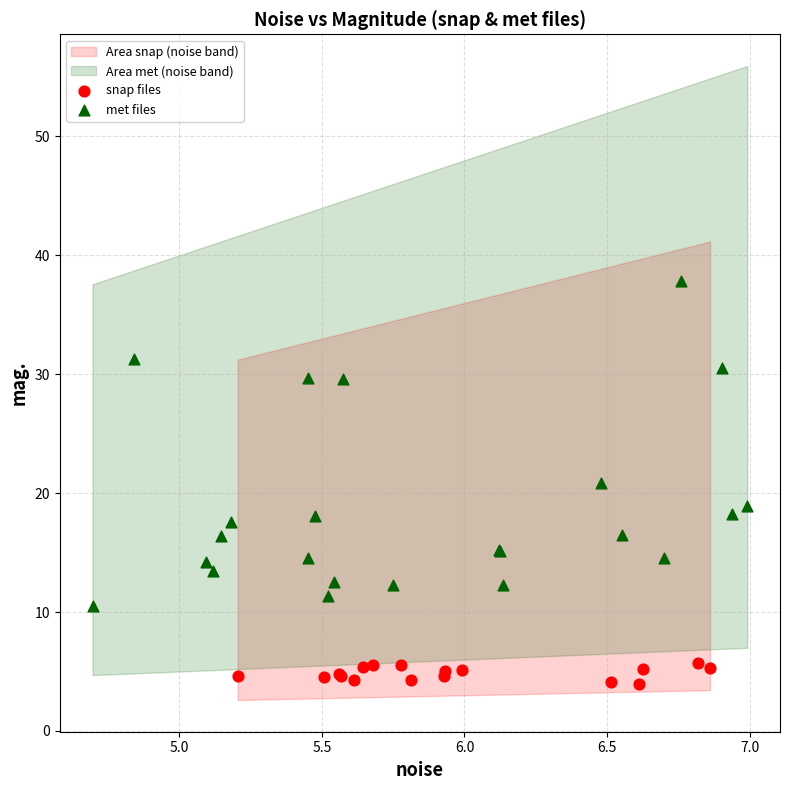

Which series reaches the minimum Y coordinate?

snap files